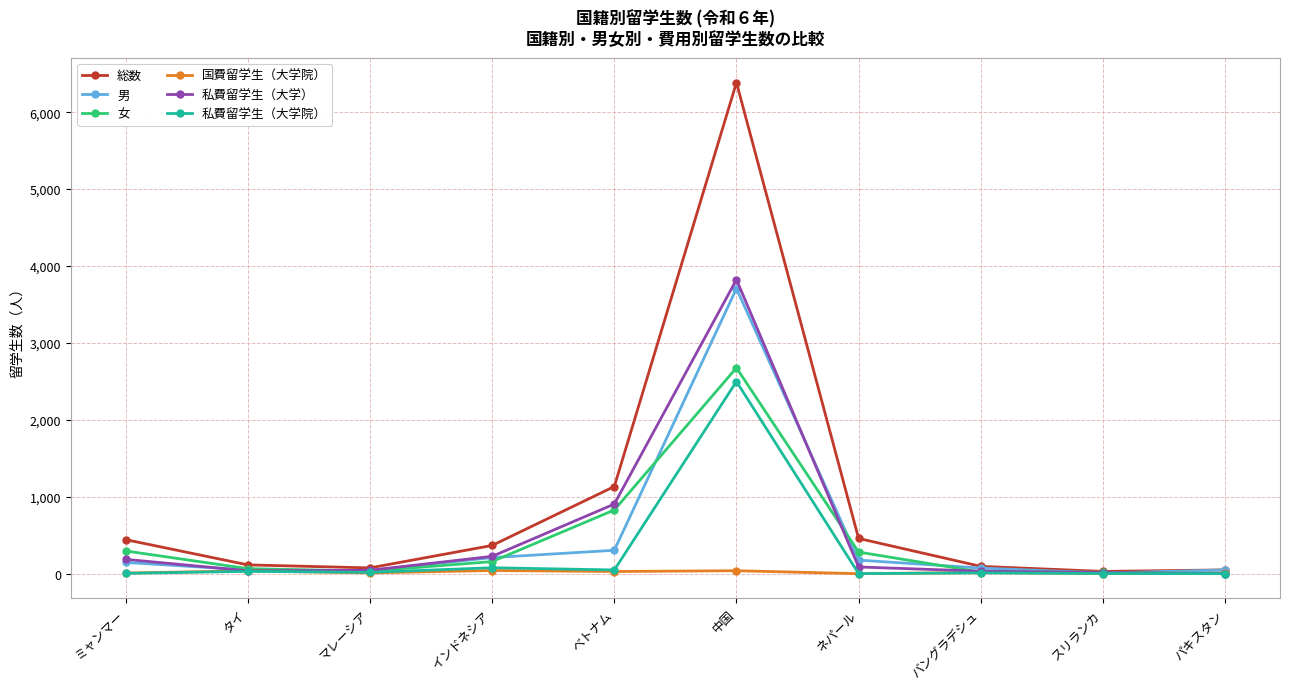

What is the minimum value for 私費留学生（大学院）?

1